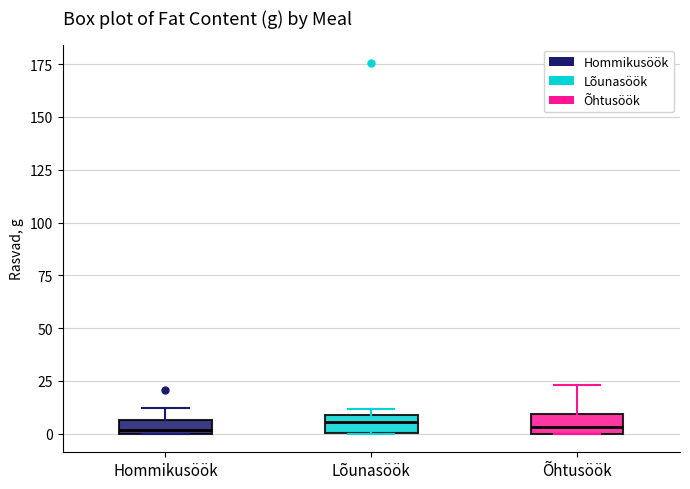

Where is the lower edge of the box for Hommikusöök on the y-axis? The values are not printed on the chart, so give them approximately, as read against the axis.

0